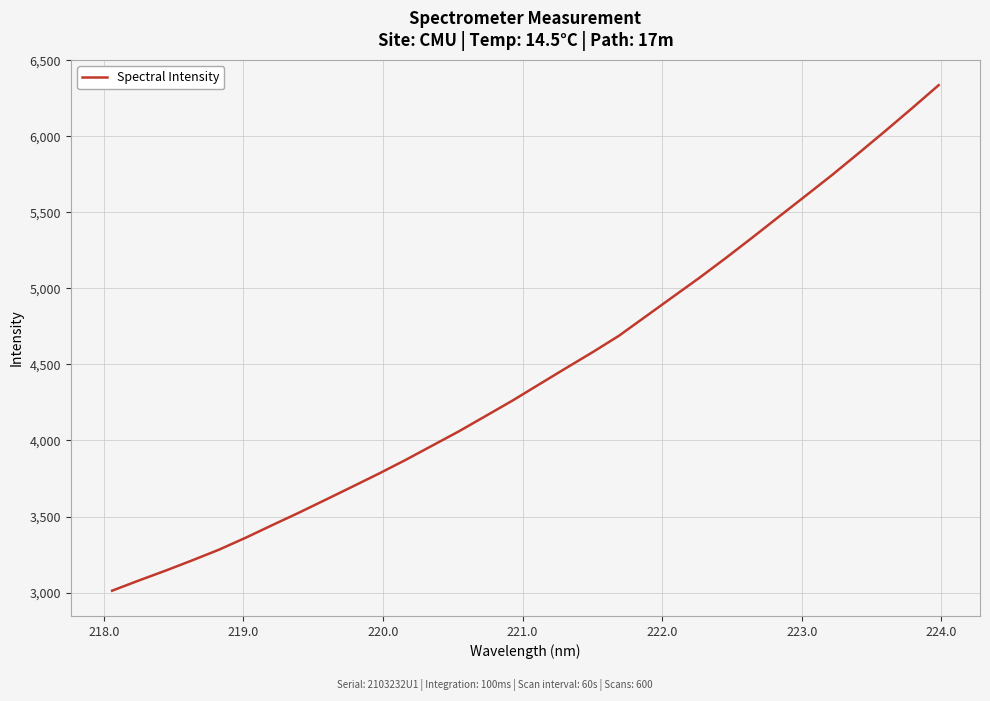

What is the maximum value shown in the chart?

6336.8